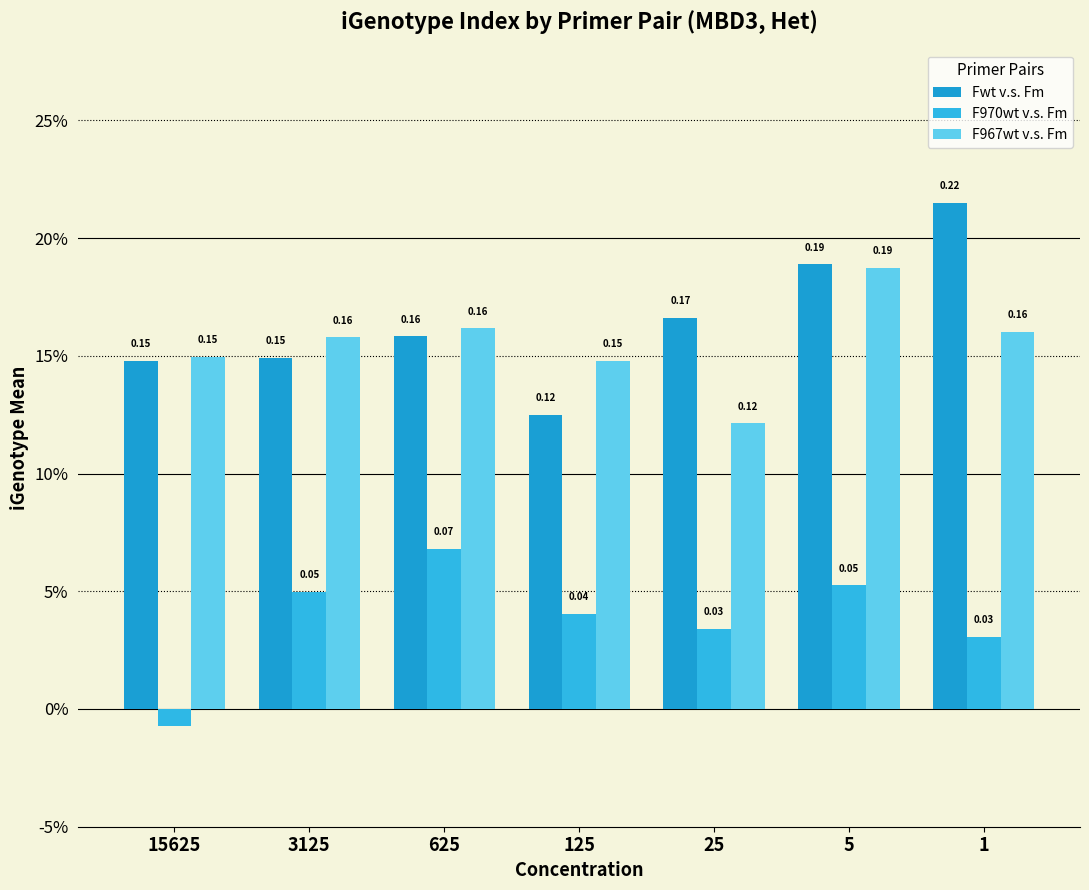

Does the chart contain stacked bars?

No